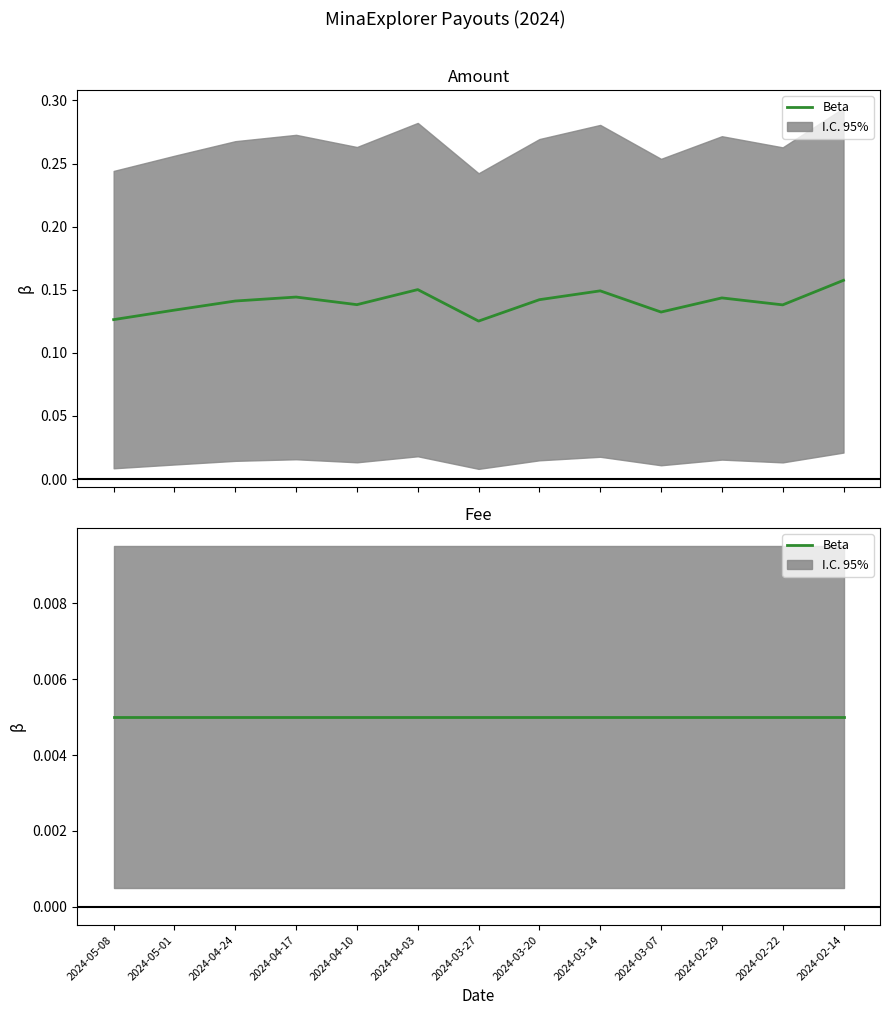

At which category does the data reach its first local peak?

2024-04-17